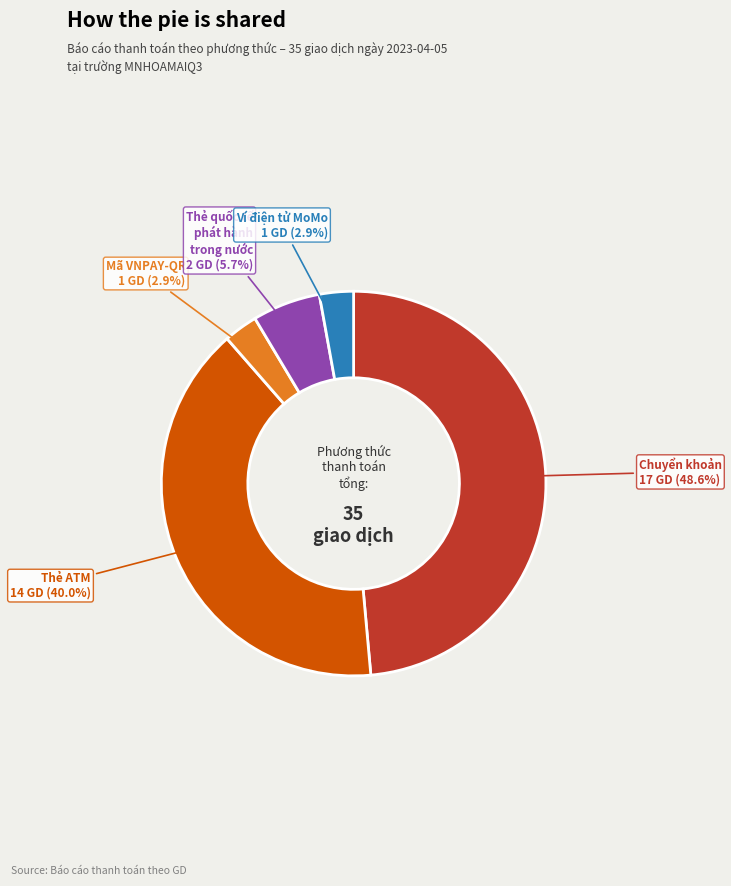

Is there a majority slice in this chart?

No